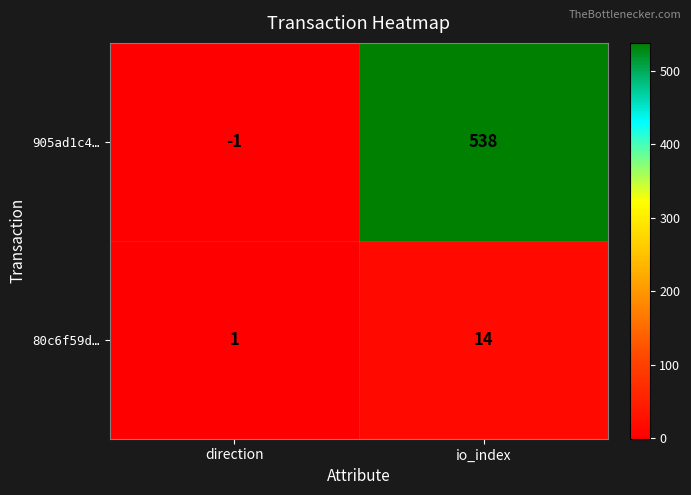

Count the number of data series in this chart.

2